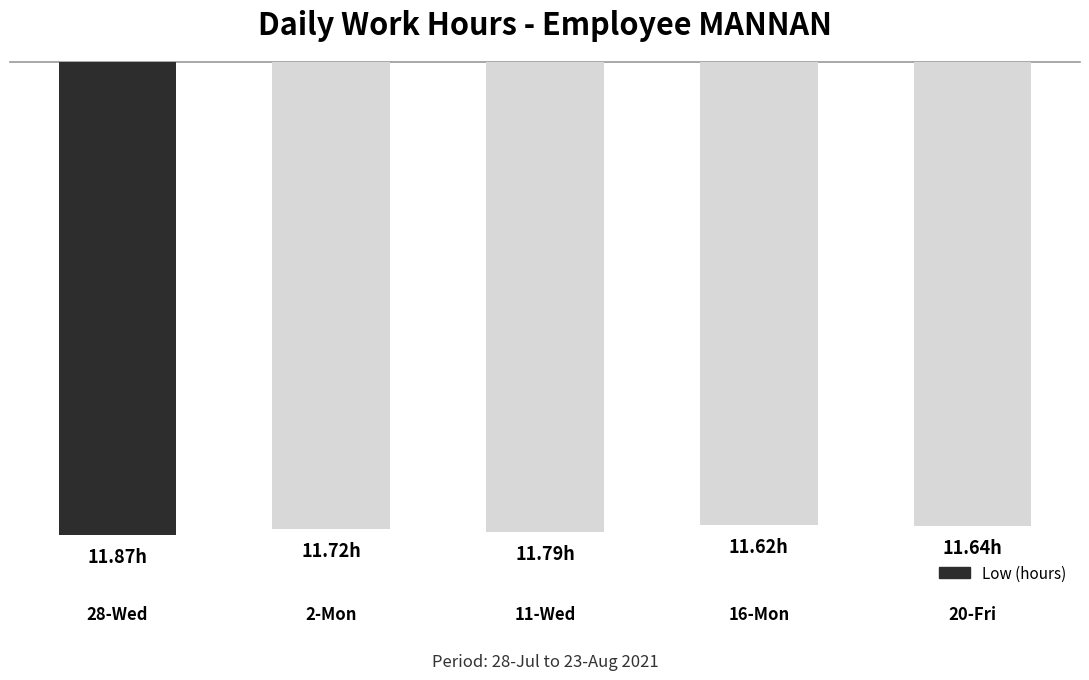

The value at 2-Mon is -17.0. True or false?

False